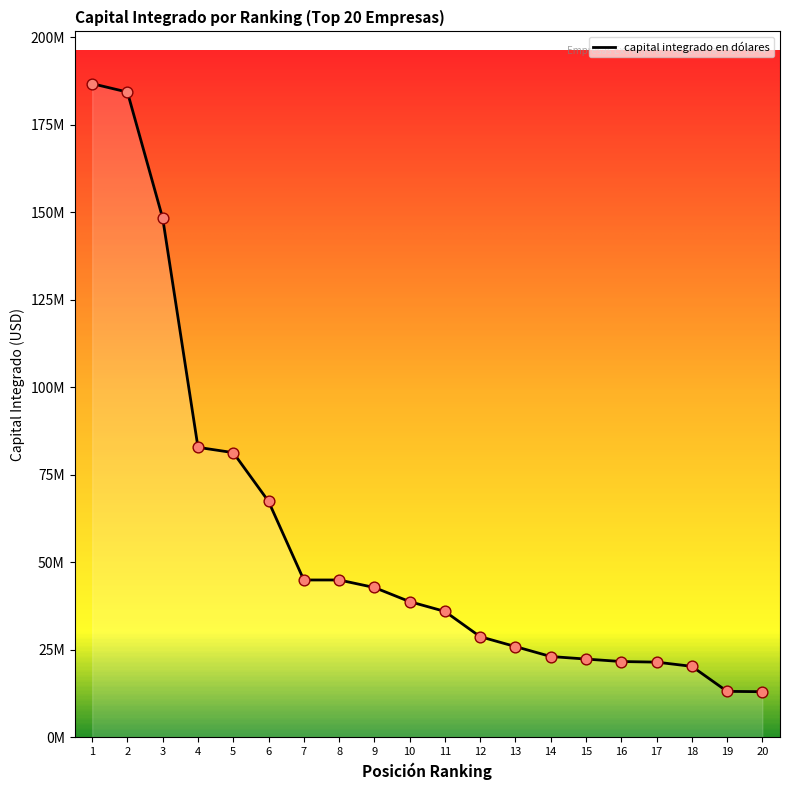

Between 11 and 19, which is larger?

11